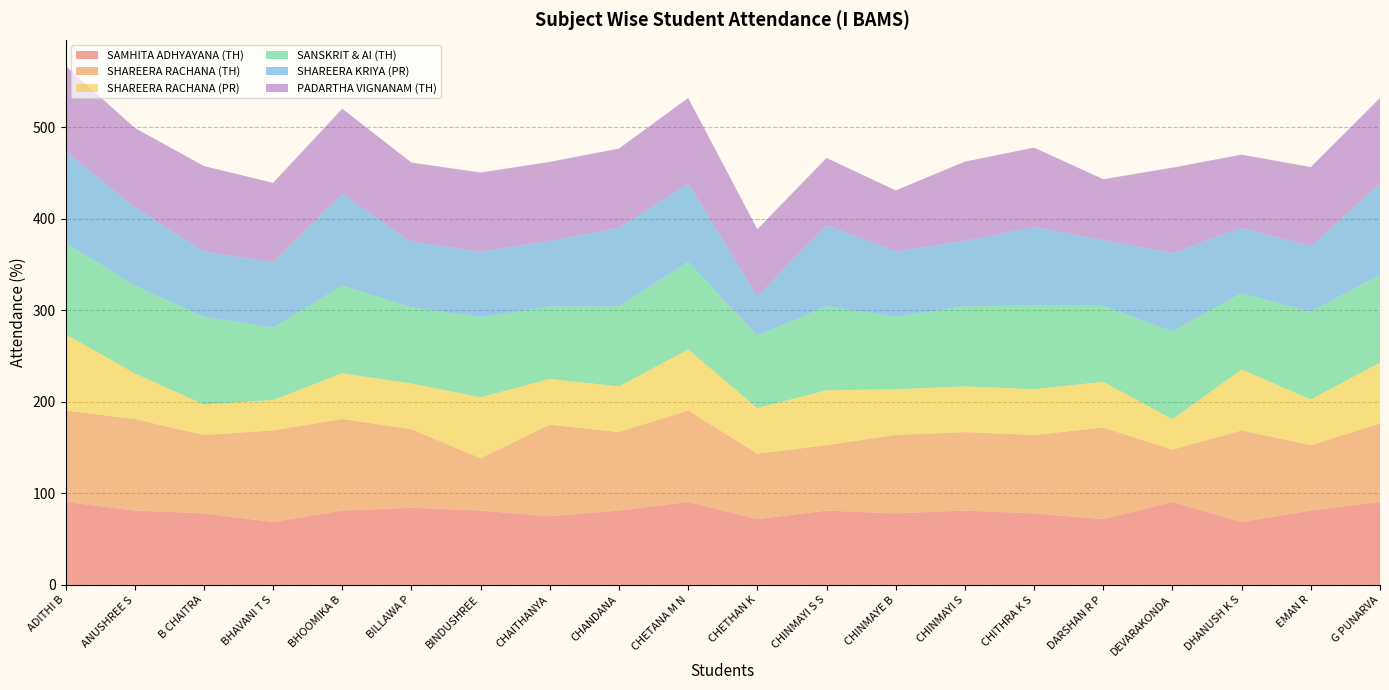

Reading right to left, transcribe all the data shown in this chart.

SAMHITA ADHYAYANA (TH): 90.6	81.2	68.8	90.6	71.9	78.1	81.2	78.1	81.2	71.9	90.6	81.2	75.0	81.2	84.4	81.2	68.8	78.1	81.2	90.6
SHAREERA RACHANA (TH): 85.7	71.4	100.0	57.1	100.0	85.7	85.7	85.7	71.4	71.4	100.0	85.7	100.0	57.1	85.7	100.0	100.0	85.7	100.0	100.0
SHAREERA RACHANA (PR): 66.7	50.0	66.7	33.3	50.0	50.0	50.0	50.0	60.0	50.0	66.7	50.0	50.0	66.7	50.0	50.0	33.3	33.3	50.0	83.3
SANSKRIT & AI (TH): 95.8	95.8	83.3	95.8	83.3	91.7	87.5	79.2	91.7	79.2	95.8	87.5	79.2	87.5	83.3	95.8	79.2	95.8	95.8	100.0
SHAREERA KRIYA (PR): 100.0	71.4	71.4	85.7	71.4	85.7	71.4	71.4	88.9	42.9	85.7	85.7	71.4	71.4	71.4	100.0	71.4	71.4	85.7	100.0
PADARTHA VIGNANAM (TH): 93.3	86.7	80.0	93.3	66.7	86.7	86.7	66.7	73.3	73.3	93.3	86.7	86.7	86.7	86.7	93.3	86.7	93.3	86.7	93.3